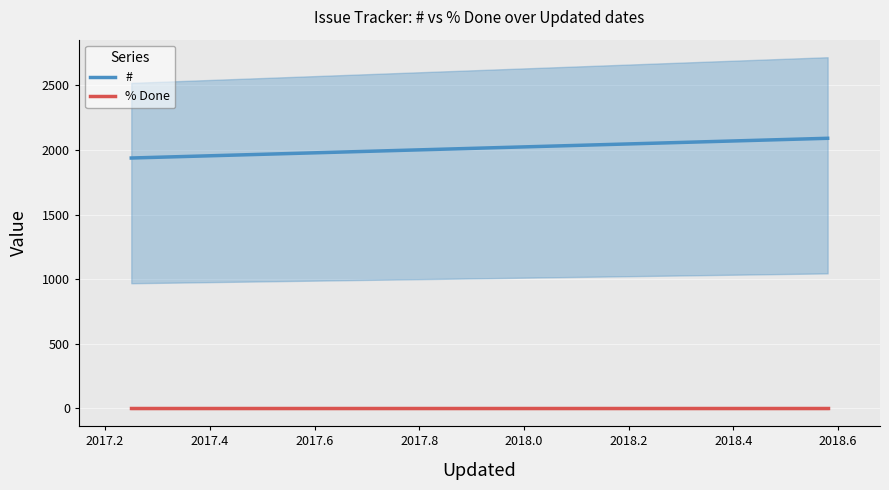

Which series has the largest total across all categories?

#